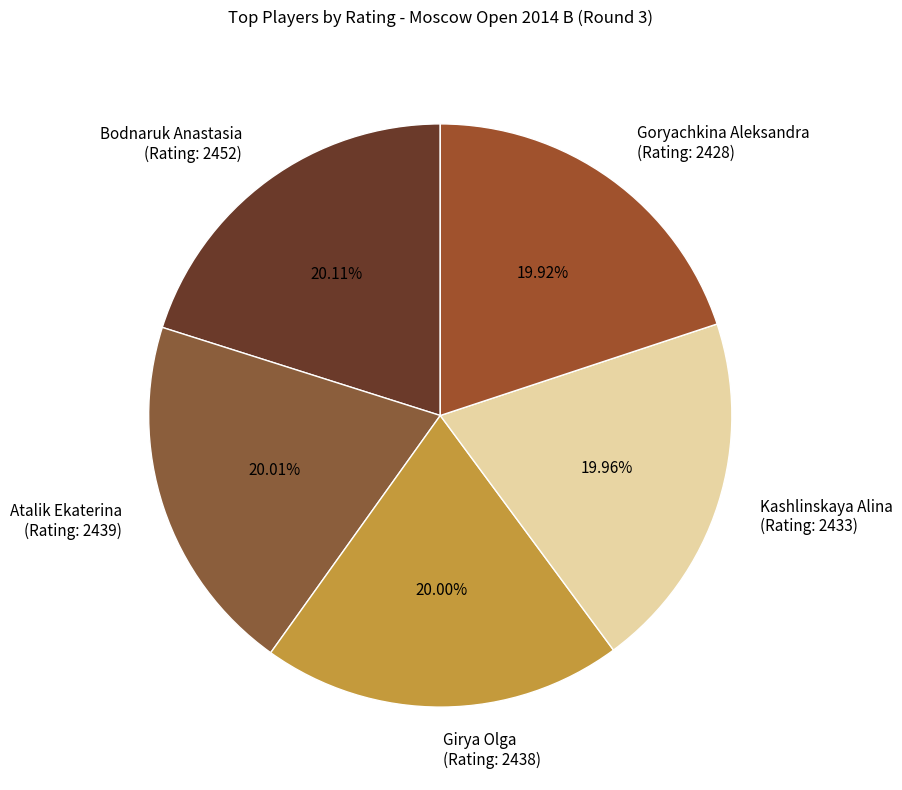

Count the number of slices in the pie.

5